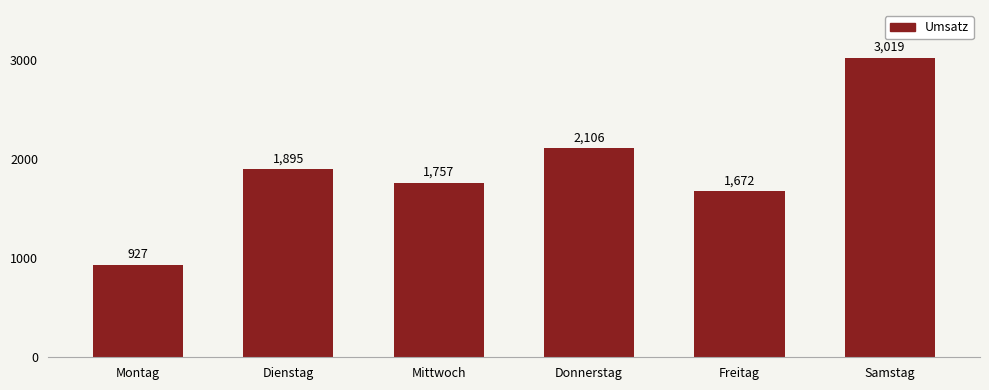

List the labels in order of value, smallest first.

Montag, Freitag, Mittwoch, Dienstag, Donnerstag, Samstag